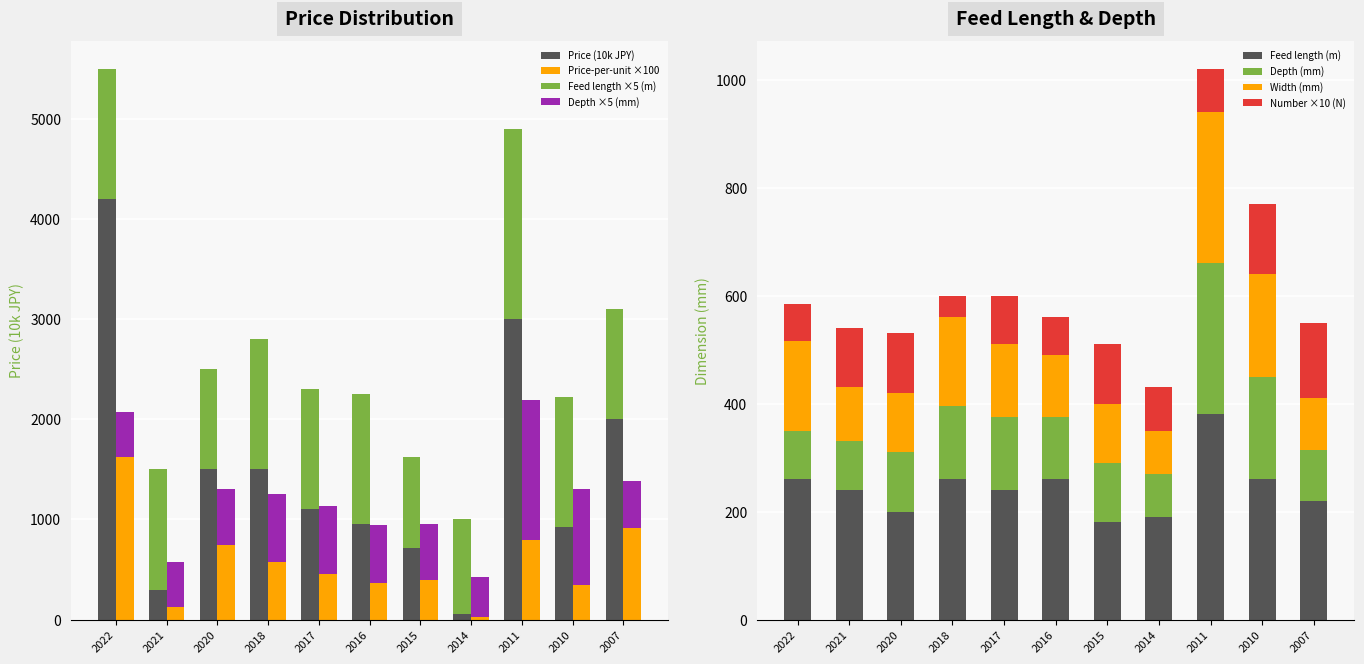

Is the value of Number (N) at 2010 greater than the value of Depth (mm) at 2020?

No